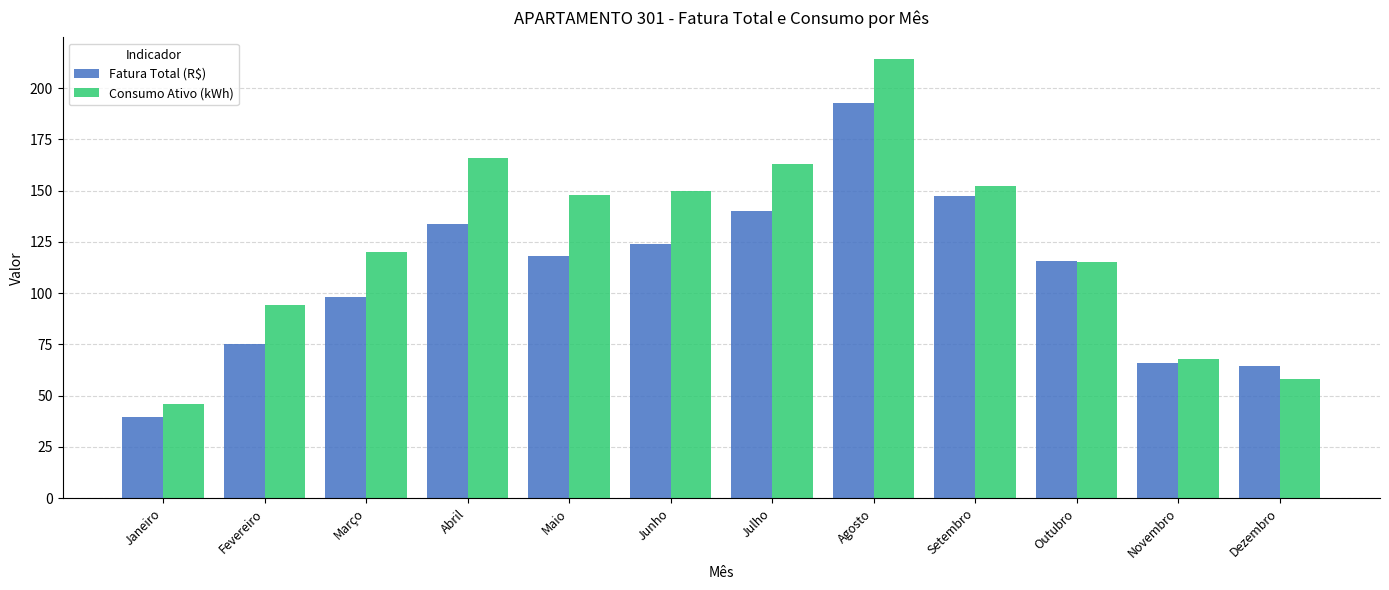

Is it true that Consumo Ativo (kWh) equals 189.0 at Outubro?

False